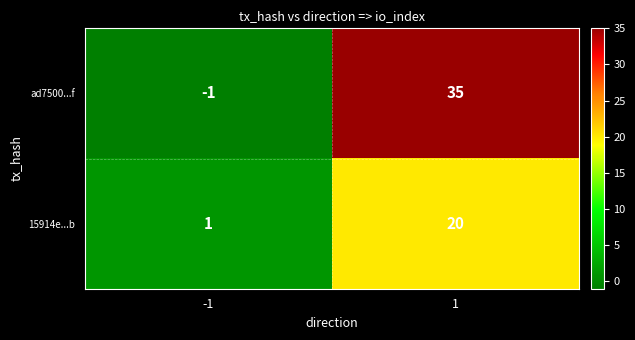

Rank the series by their maximum value, from lowest to highest.

15914e...b, ad7500...f